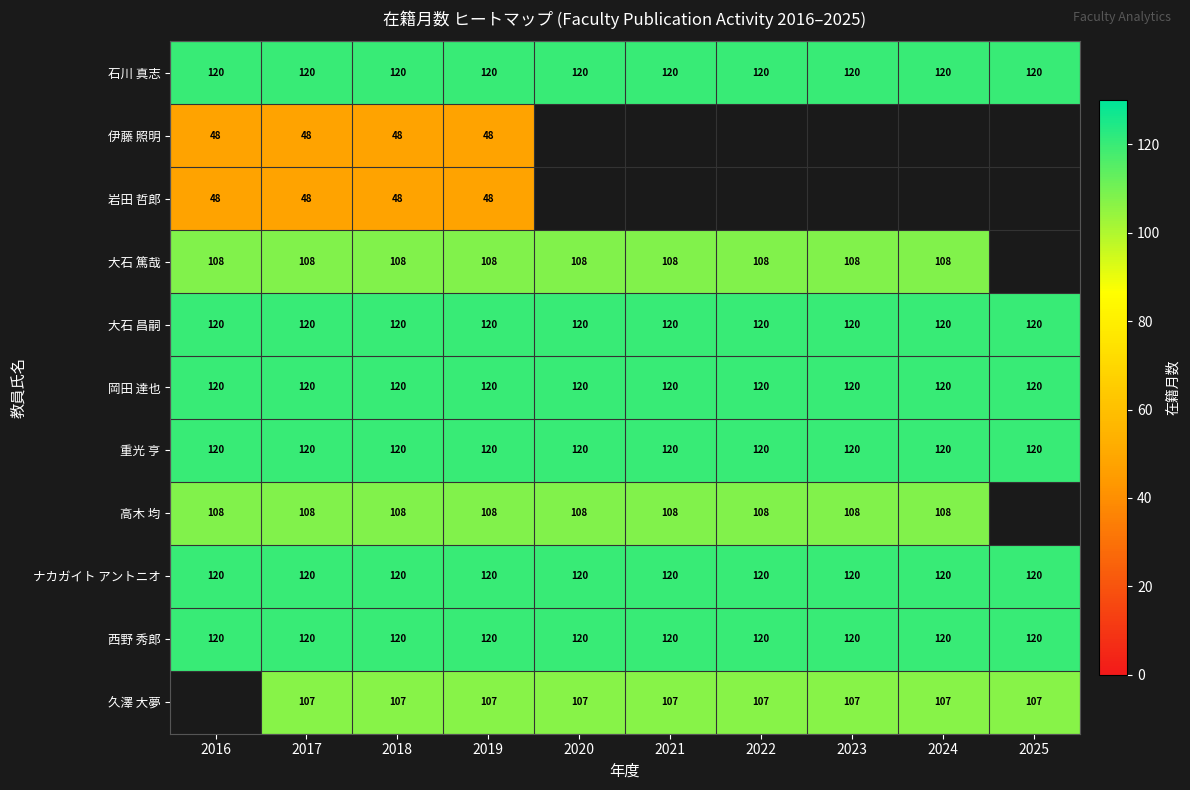

The value of 久澤 大夢 at 2018 is 107. True or false?

True